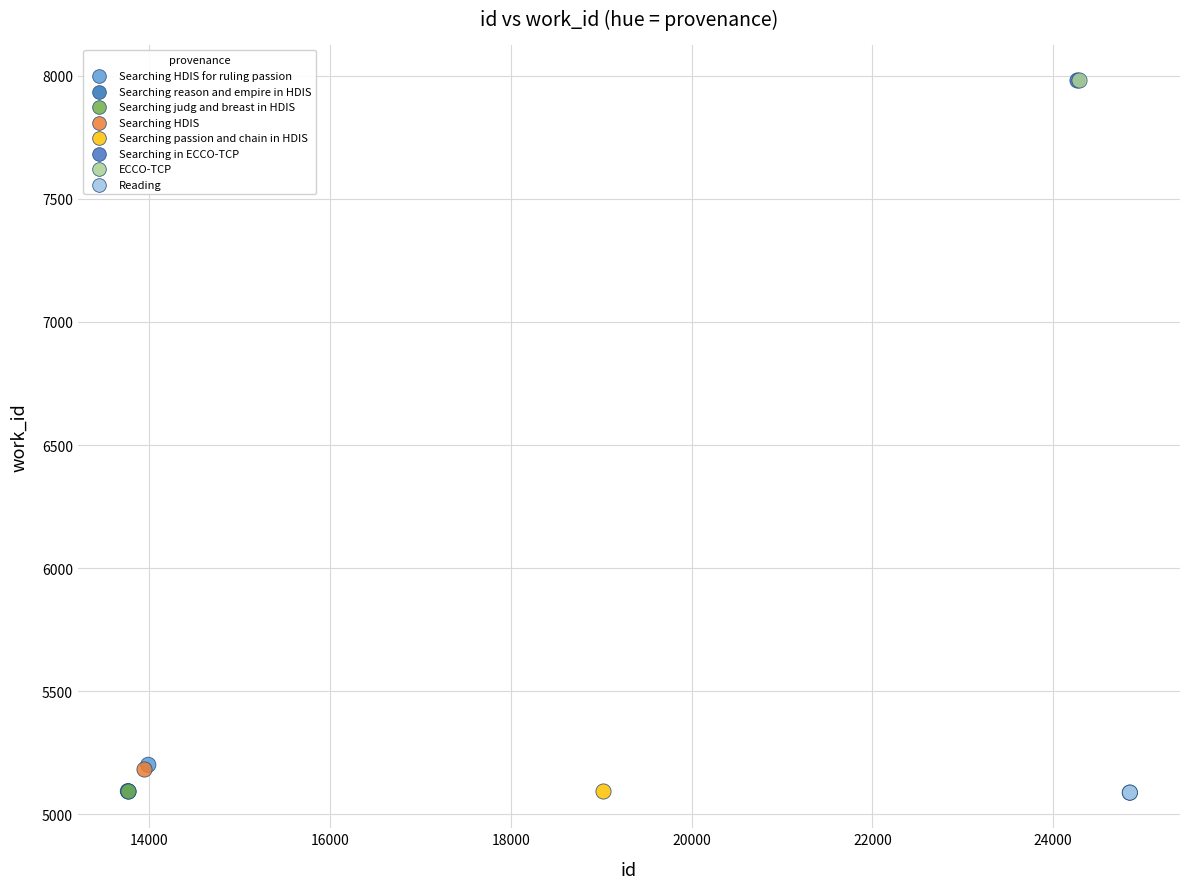

What are all the series names shown in the legend?

Searching HDIS for ruling passion, Searching reason and empire in HDIS, Searching judg and breast in HDIS, Searching HDIS, Searching passion and chain in HDIS, Searching in ECCO-TCP, ECCO-TCP, Reading